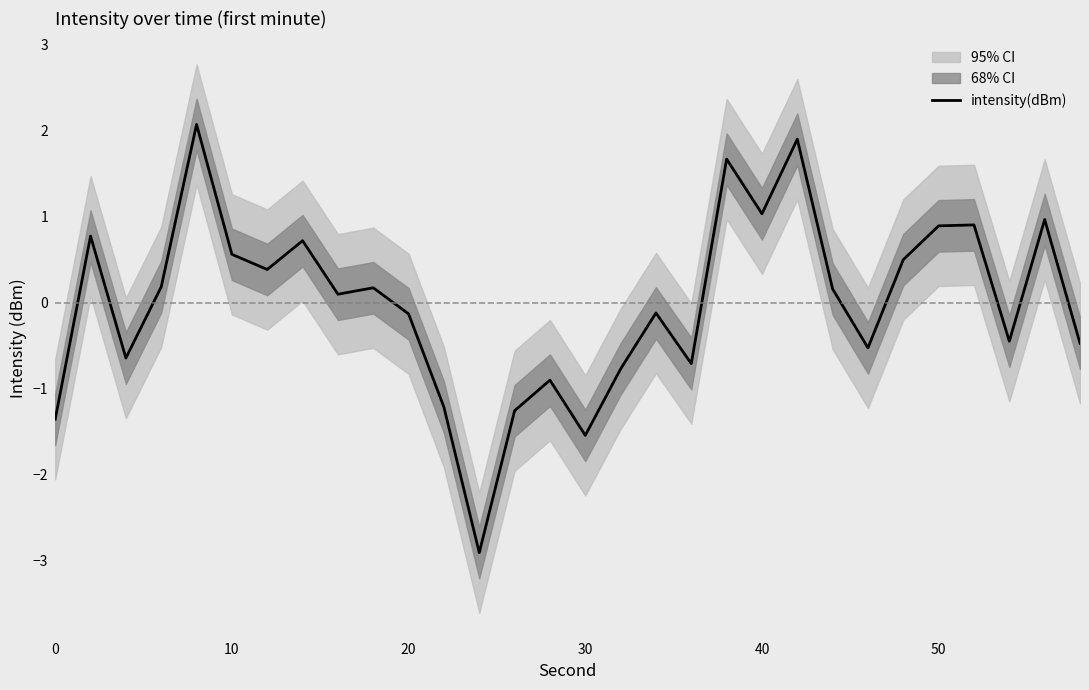

The intensity(dBm) series shows 0.9 at 50. True or false?

True